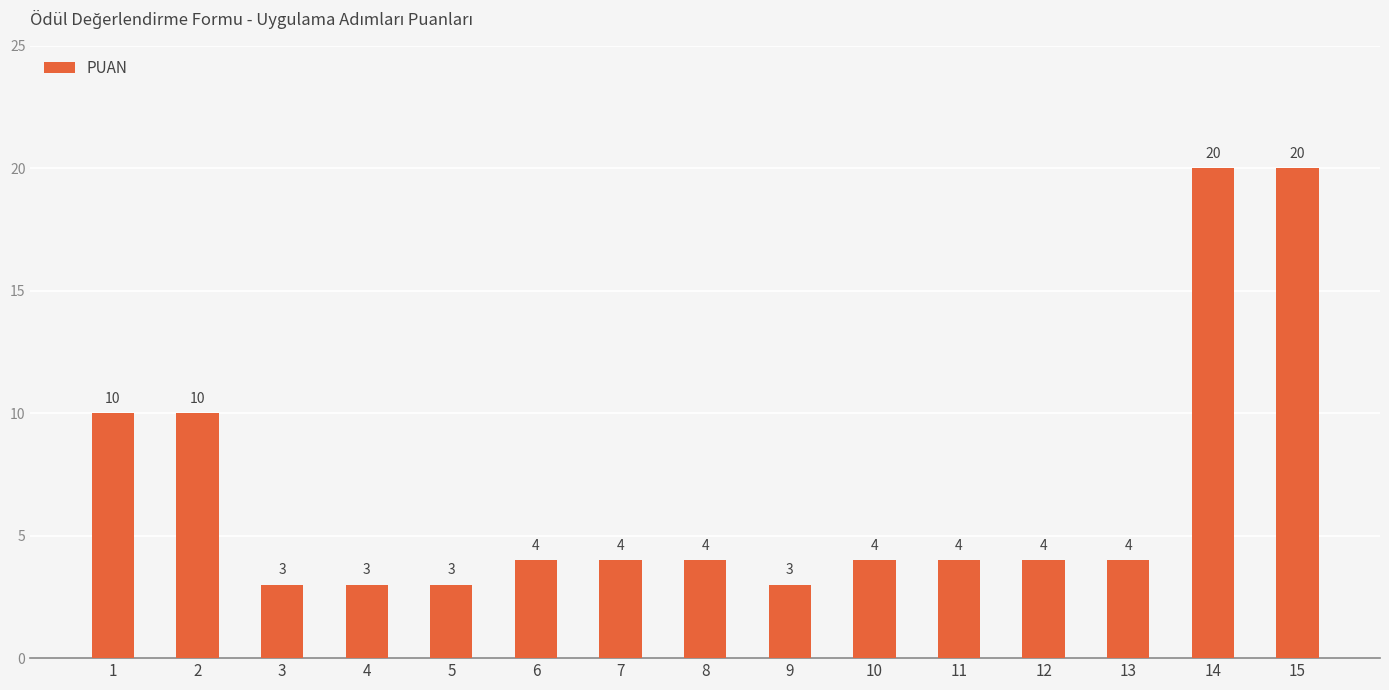

How many data points are less than 4?

4